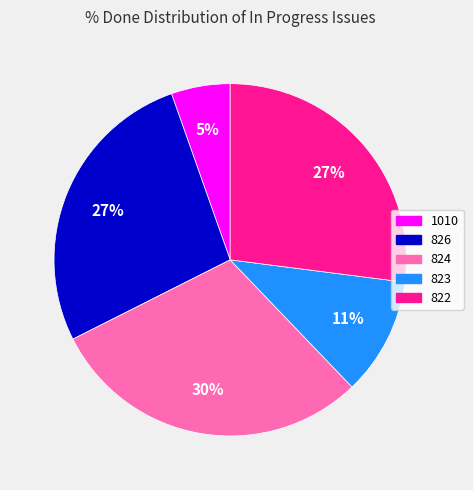

What is the ratio of the value at 826 to the value at 824?

0.9